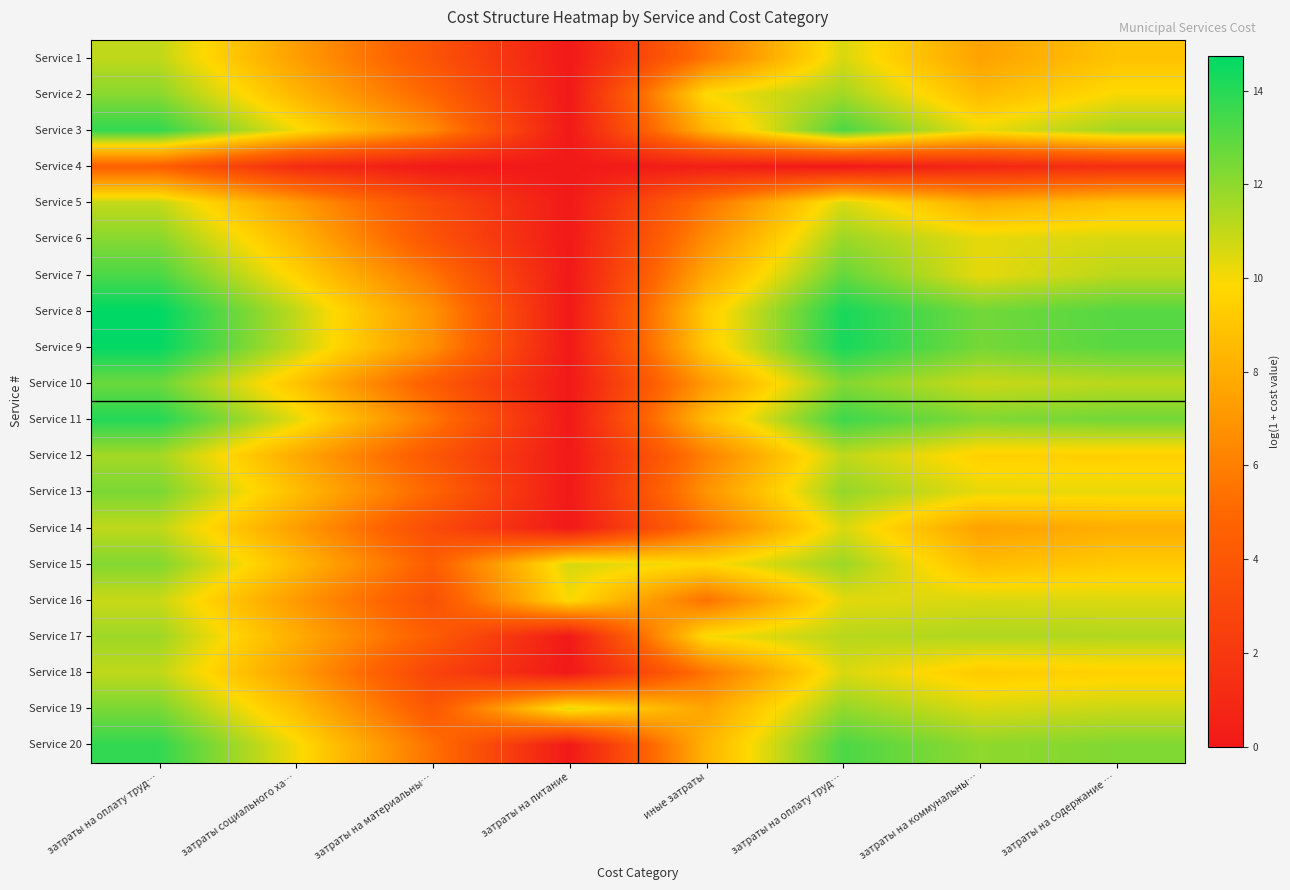

Reading right to left, list all the values displayed in this chart.

Service 1: затраты на содержание …=8.9	затраты на коммунальны…=7.5	затраты на оплату труд…=10.6	иные затраты=5.6	затраты на питание=0.0	затраты на материальны…=3.8	затраты социального ха…=7.4	затраты на оплату труд…=11.1
Service 2: затраты на содержание …=9.9	затраты на коммунальны…=8.5	затраты на оплату труд…=11.6	иные затраты=9.9	затраты на питание=0.0	затраты на материальны…=4.8	затраты социального ха…=8.4	затраты на оплату труд…=12.1
Service 3: затраты на содержание …=11.6	затраты на коммунальны…=10.2	затраты на оплату труд…=13.3	иные затраты=8.3	затраты на питание=0.0	затраты на материальны…=6.5	затраты социального ха…=10.1	затраты на оплату труд…=13.8
Service 4: затраты на содержание …=1.4	затраты на коммунальны…=0.8	затраты на оплату труд…=0.0	иные затраты=0.3	затраты на питание=0.0	затраты на материальны…=0.0	затраты социального ха…=1.2	затраты на оплату труд…=4.5
Service 5: затраты на содержание …=8.8	затраты на коммунальны…=8.0	затраты на оплату труд…=10.6	иные затраты=5.5	затраты на питание=0.0	затраты на материальны…=3.2	затраты социального ха…=7.3	затраты на оплату труд…=11.0
Service 6: затраты на содержание …=10.6	затраты на коммунальны…=10.3	затраты на оплату труд…=11.7	иные затраты=6.6	затраты на питание=0.0	затраты на материальны…=3.8	затраты социального ха…=8.4	затраты на оплату труд…=12.1
Service 7: затраты на содержание …=11.1	затраты на коммунальны…=10.3	затраты на оплату труд…=12.8	иные затраты=7.8	затраты на питание=0.0	затраты на материальны…=5.5	затраты социального ха…=9.6	затраты на оплату труд…=13.3
Service 8: затраты на содержание …=13.1	затраты на коммунальны…=12.5	затраты на оплату труд…=14.2	иные затраты=9.3	затраты на питание=0.0	затраты на материальны…=6.8	затраты социального ха…=11.1	затраты на оплату труд…=14.7
Service 9: затраты на содержание …=13.0	затраты на коммунальны…=12.5	затраты на оплату труд…=14.3	иные затраты=9.2	затраты на питание=0.0	затраты на материальны…=6.8	затраты социального ха…=11.0	затраты на оплату труд…=14.7
Service 10: затраты на содержание …=11.1	затраты на коммунальны…=10.9	затраты на оплату труд…=12.2	иные затраты=7.2	затраты на питание=0.0	затраты на материальны…=4.3	затраты социального ха…=9.0	затраты на оплату труд…=12.7
Service 11: затраты на содержание …=12.5	затраты на коммунальны…=12.2	затраты на оплату труд…=13.5	иные затраты=8.6	затраты на питание=0.0	затраты на материальны…=5.7	затраты социального ха…=10.4	затраты на оплату труд…=14.1
Service 12: затраты на содержание …=9.4	затраты на коммунальны…=9.5	затраты на оплату труд…=11.1	иные затраты=6.1	затраты на питание=0.0	затраты на материальны…=4.0	затраты социального ха…=7.9	затраты на оплату труд…=11.6
Service 13: затраты на содержание …=10.3	затраты на коммунальны…=10.3	затраты на оплату труд…=11.9	иные затраты=6.9	затраты на питание=0.0	затраты на материальны…=4.8	затраты социального ха…=8.7	затраты на оплату труд…=12.4
Service 14: затраты на содержание …=8.0	затраты на коммунальны…=7.5	затраты на оплату труд…=10.6	иные затраты=5.6	затраты на питание=0.0	затраты на материальны…=3.2	затраты социального ха…=7.4	затраты на оплату труд…=11.1
Service 15: затраты на содержание …=9.2	затраты на коммунальны…=8.6	затраты на оплату труд…=11.7	иные затраты=9.8	затраты на питание=10.6	затраты на материальны…=4.4	затраты социального ха…=8.5	затраты на оплату труд…=12.2
Service 16: затраты на содержание …=10.5	затраты на коммунальны…=10.6	затраты на оплату труд…=10.4	иные затраты=5.4	затраты на питание=10.0	затраты на материальны…=3.6	затраты социального ха…=7.2	затраты на оплату труд…=10.9
Service 17: затраты на содержание …=11.3	затраты на коммунальны…=11.4	затраты на оплату труд…=11.2	иные затраты=10.0	затраты на питание=0.0	затраты на материальны…=4.3	затраты социального ха…=8.0	затраты на оплату труд…=11.7
Service 18: затраты на содержание …=9.5	затраты на коммунальны…=9.3	затраты на оплату труд…=10.6	иные затраты=5.6	затраты на питание=0.0	затраты на материальны…=2.8	затраты социального ха…=7.4	затраты на оплату труд…=11.1
Service 19: затраты на содержание …=10.9	затраты на коммунальны…=10.6	затраты на оплату труд…=11.9	иные затраты=7.6	затраты на питание=10.4	затраты на материальны…=4.0	затраты социального ха…=8.7	затраты на оплату труд…=12.4
Service 20: затраты на содержание …=12.2	затраты на коммунальны…=12.0	затраты на оплату труд…=13.3	иные затраты=8.3	затраты на питание=0.0	затраты на материальны…=5.4	затраты социального ха…=10.1	затраты на оплату труд…=13.8